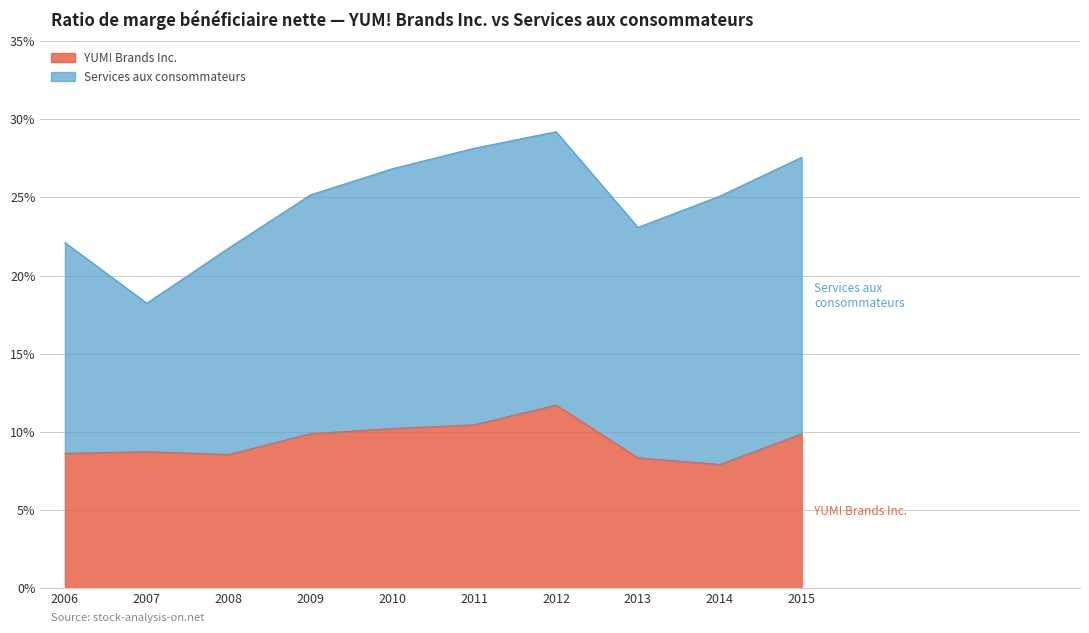

Is it true that the value at 2008 is 0.1?

True